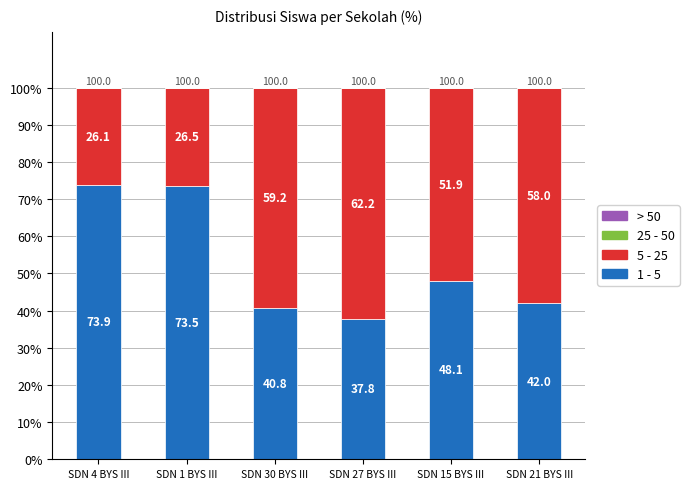

At which label does 1 - 5 first exceed 48?

SDN 4 BYS III